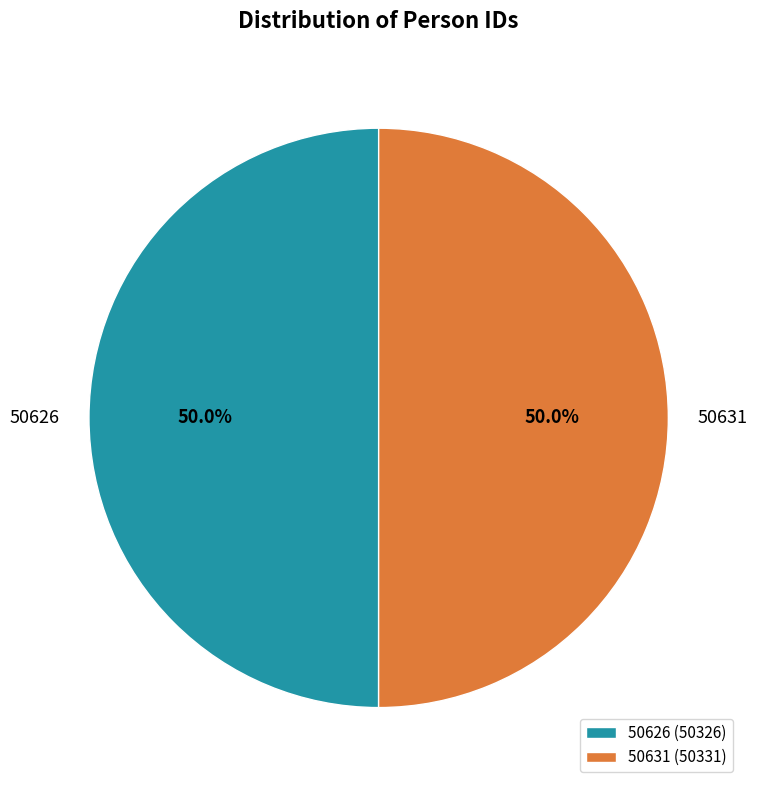

Approximately how many times larger is the value at 50631 compared to 50626?

1.0